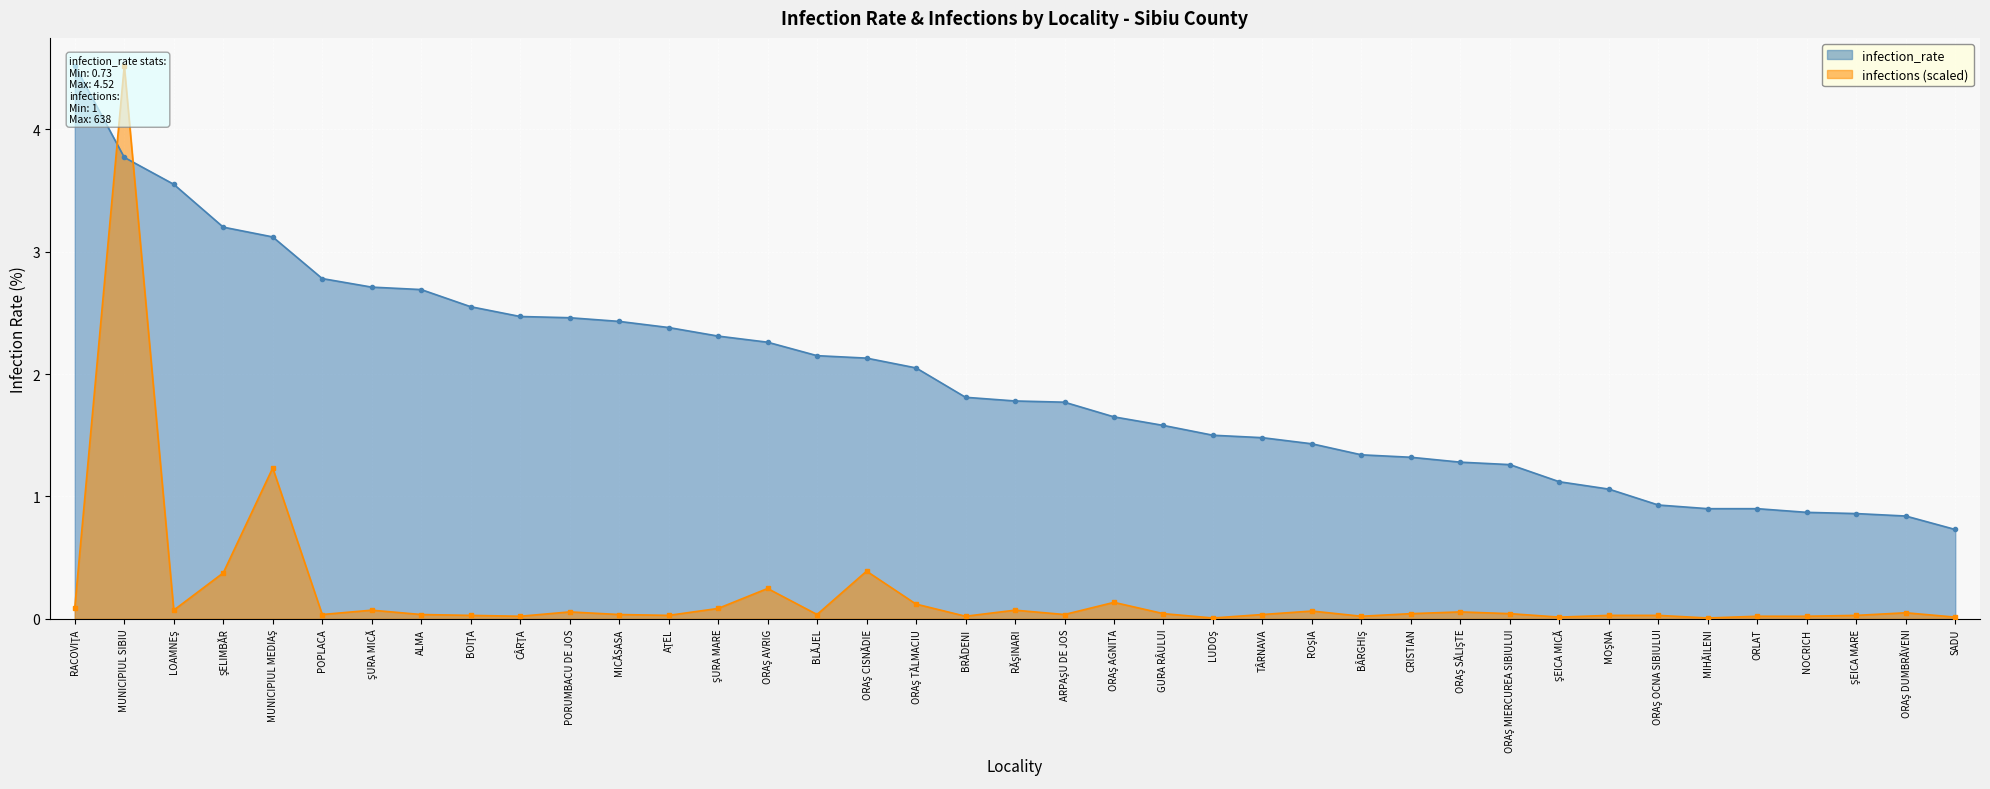

What is the difference between the maximum and minimum values in the infection_rate series?

3.8